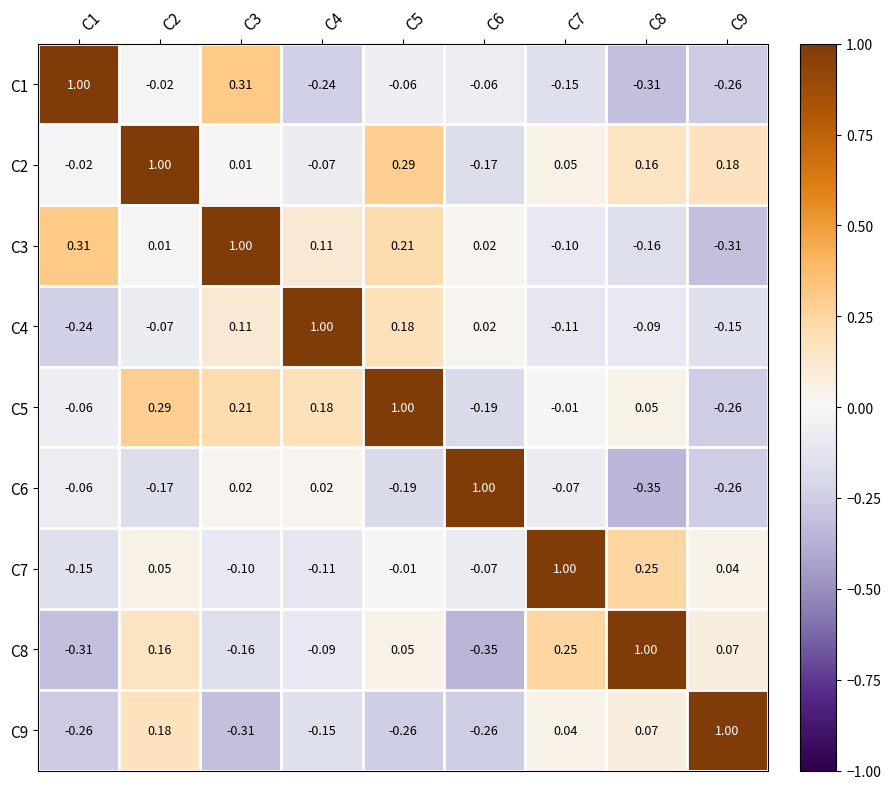

Is the value of C6 at C8 greater than the value of C9 at C8?

No